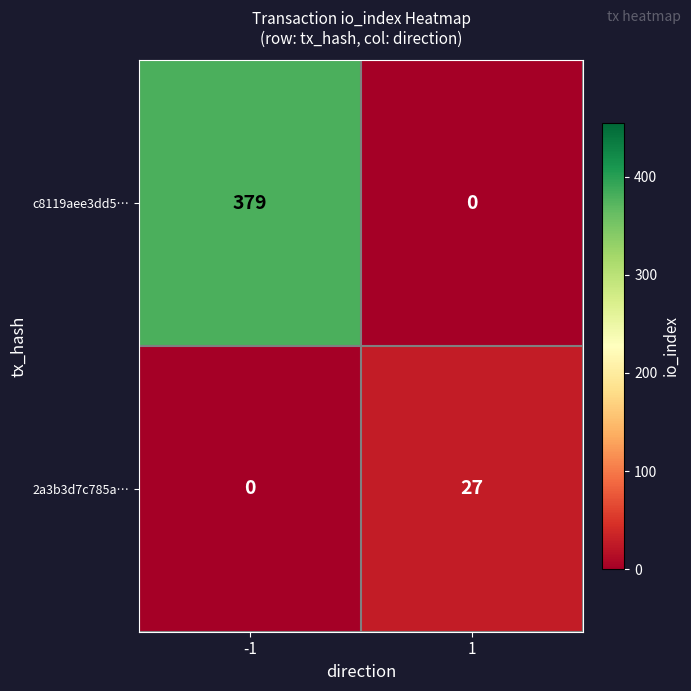

Reading left to right, list all the values displayed in this chart.

c8119aee3dd5…: -1=379	1=0
2a3b3d7c785a…: -1=0	1=27